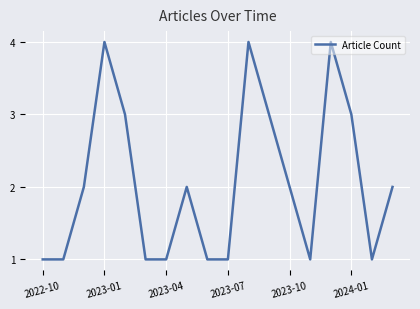

What is the maximum value shown in the chart?

4